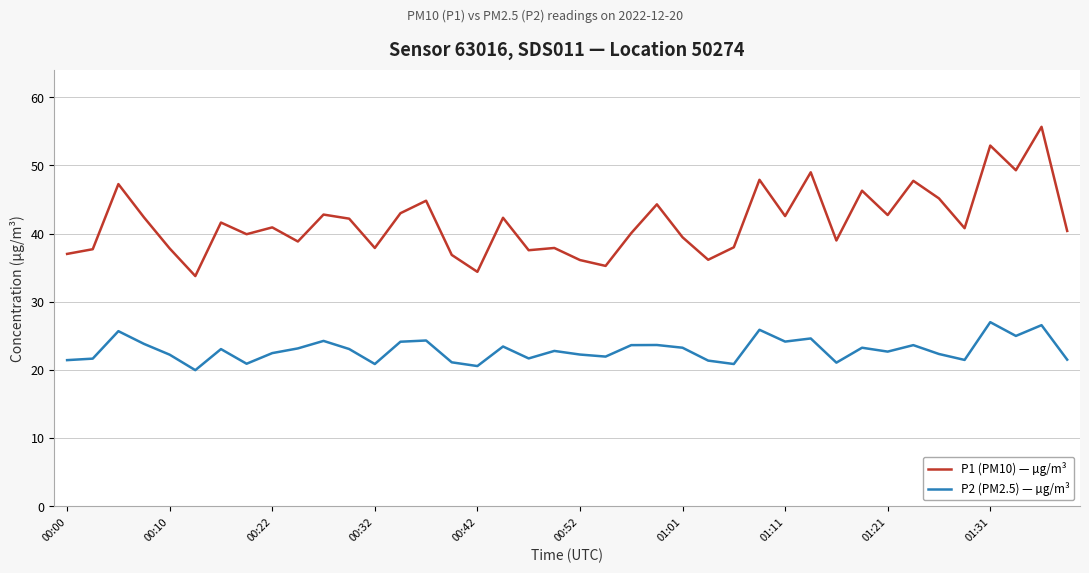

Which series has the widest spread of values?

P1 (PM10) — µg/m³